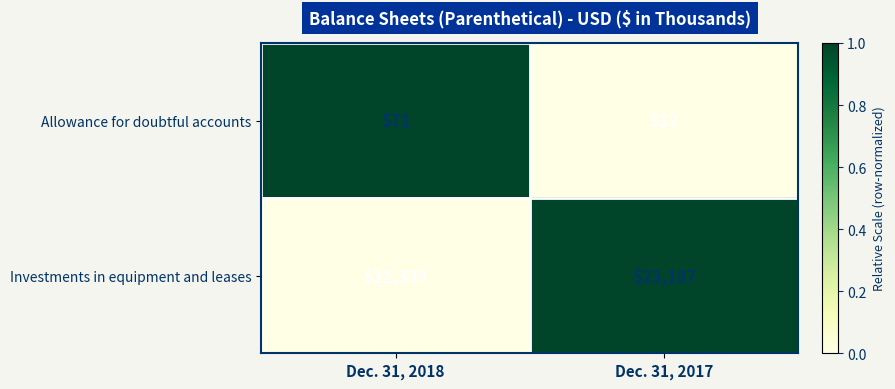

What is the highest value of the Allowance for doubtful accounts series?

71